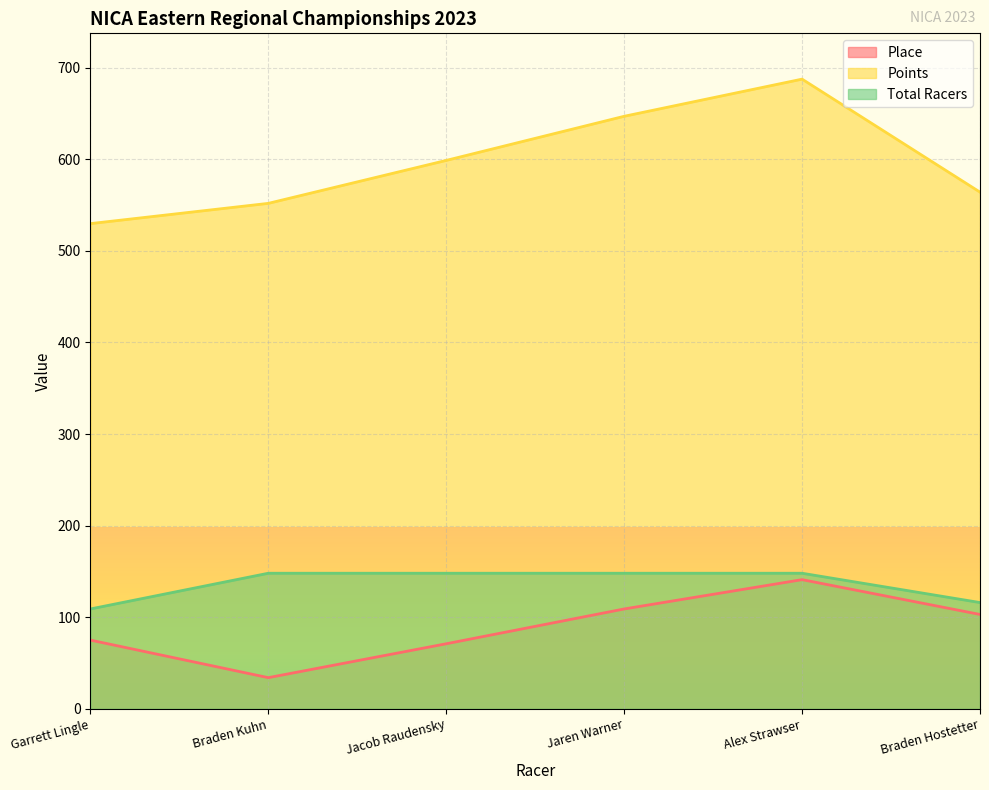

Is the value of Total Racers at Garrett Lingle greater than the value of Place at Braden Hostetter?

Yes